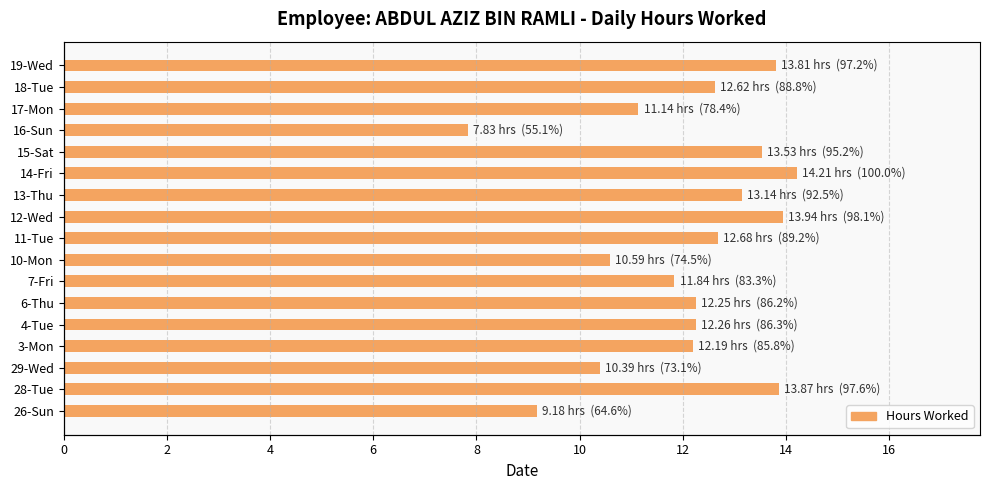

What is the ratio of the value at 28-Tue to the value at 11-Tue?

1.1